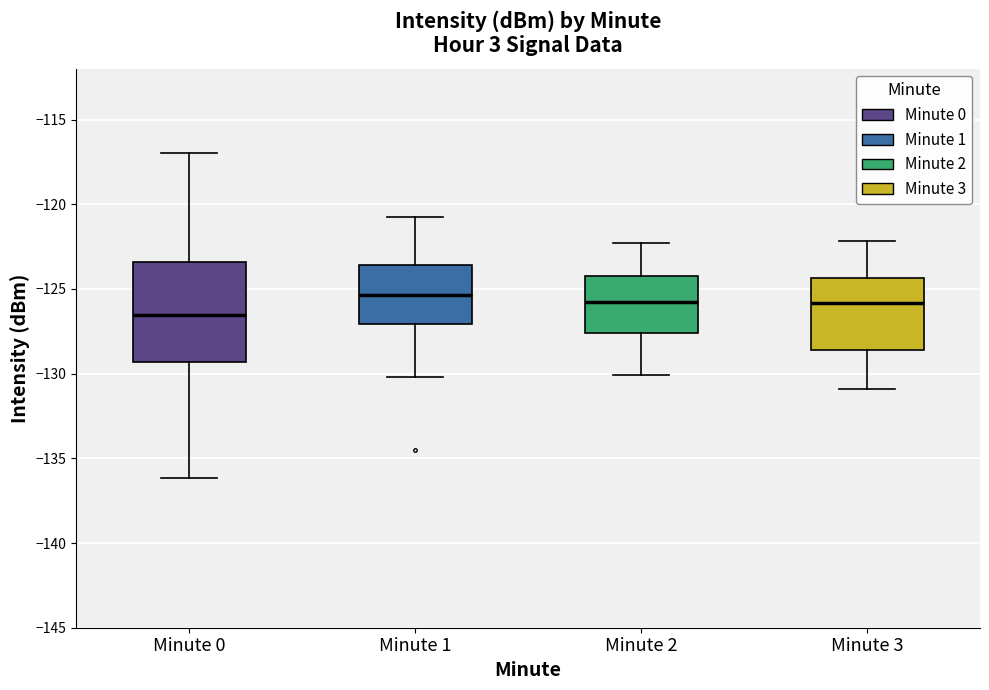

Which box's median line is the lowest?

Minute 0